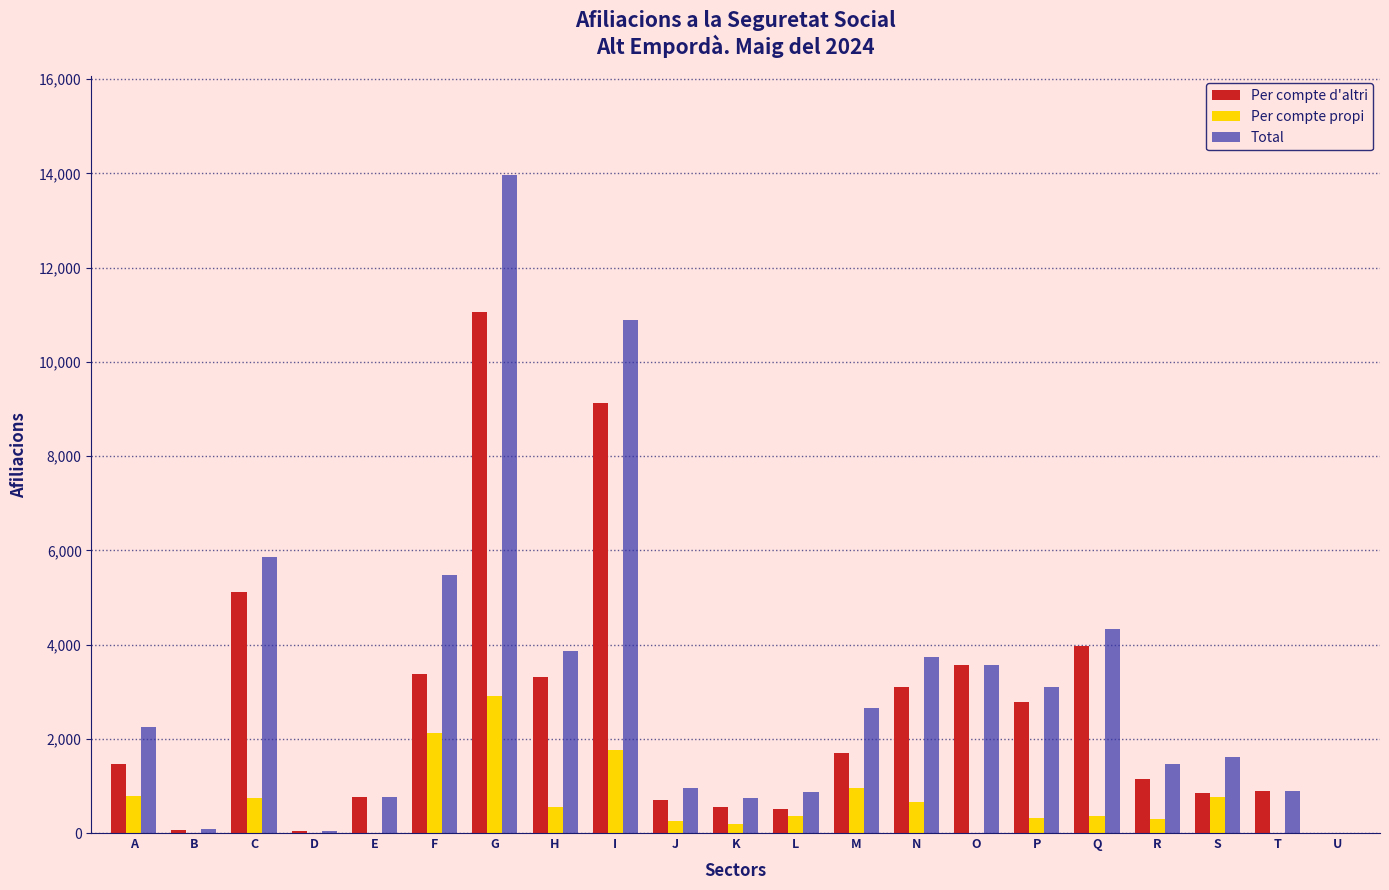

What is the approximate value of Total at F?

5480